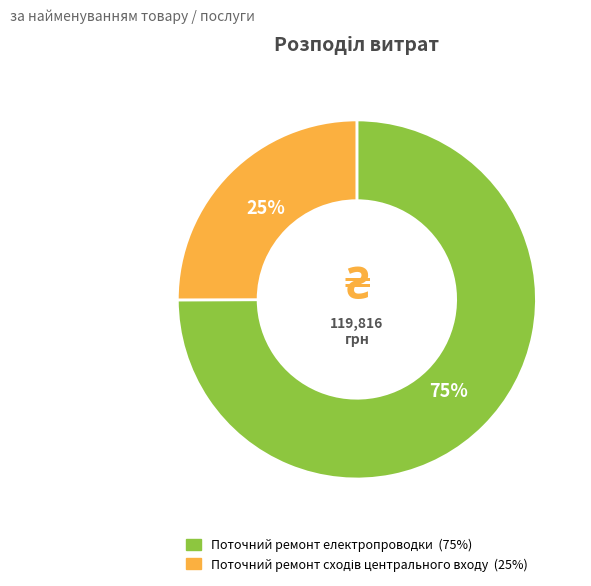

Which category has the biggest portion of the pie?

Поточний ремонт електропроводки